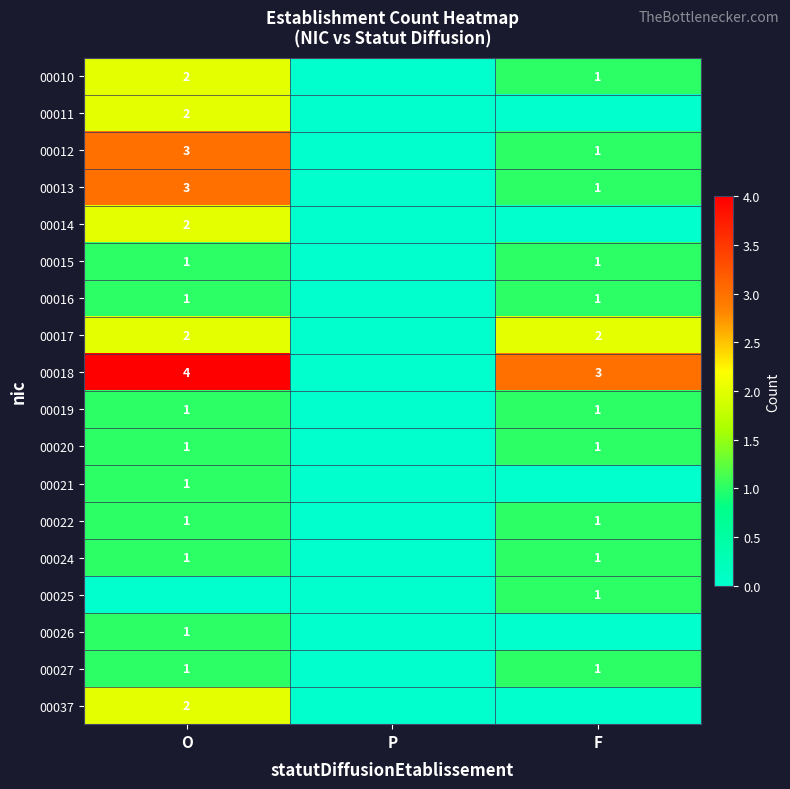

Is it true that 00018 equals 7 at O?

False